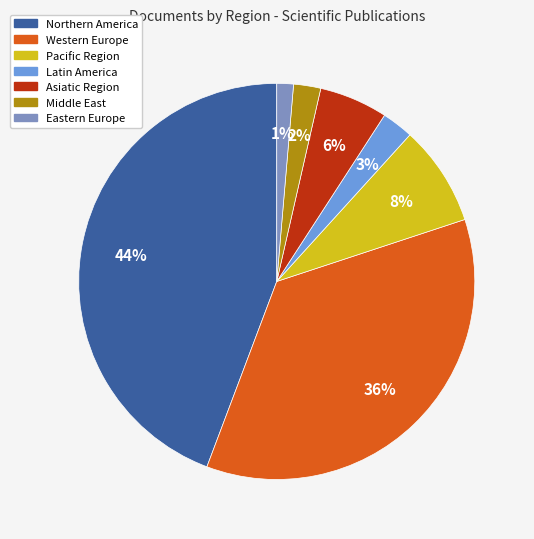

Which category has the smallest portion of the pie?

Eastern Europe